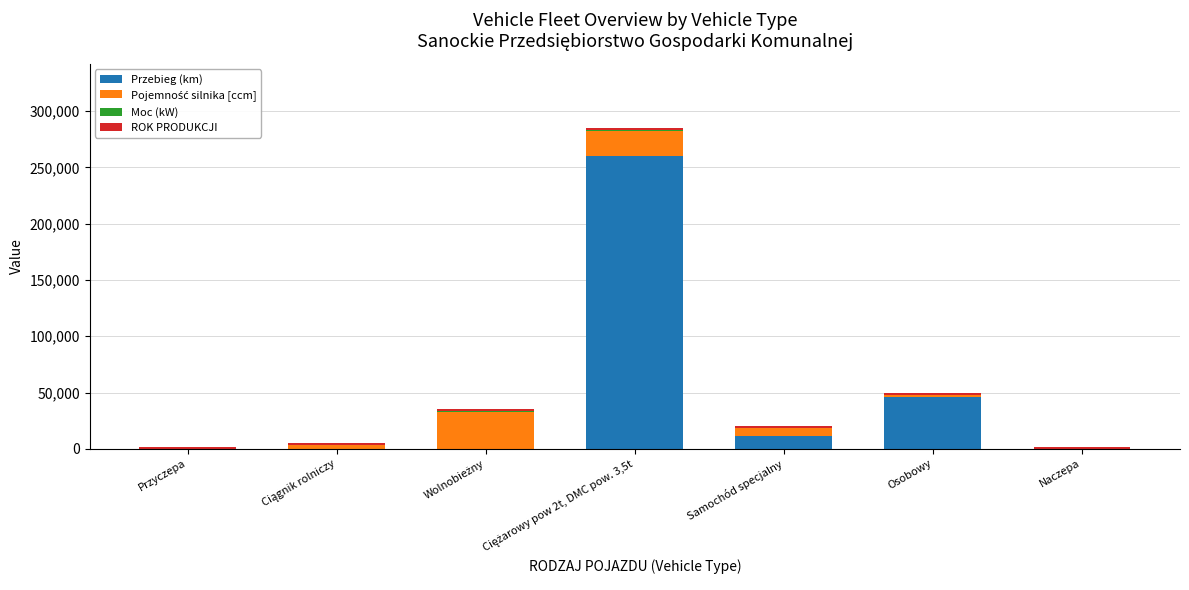

What is the sum of all Przebieg (km) values?

317220